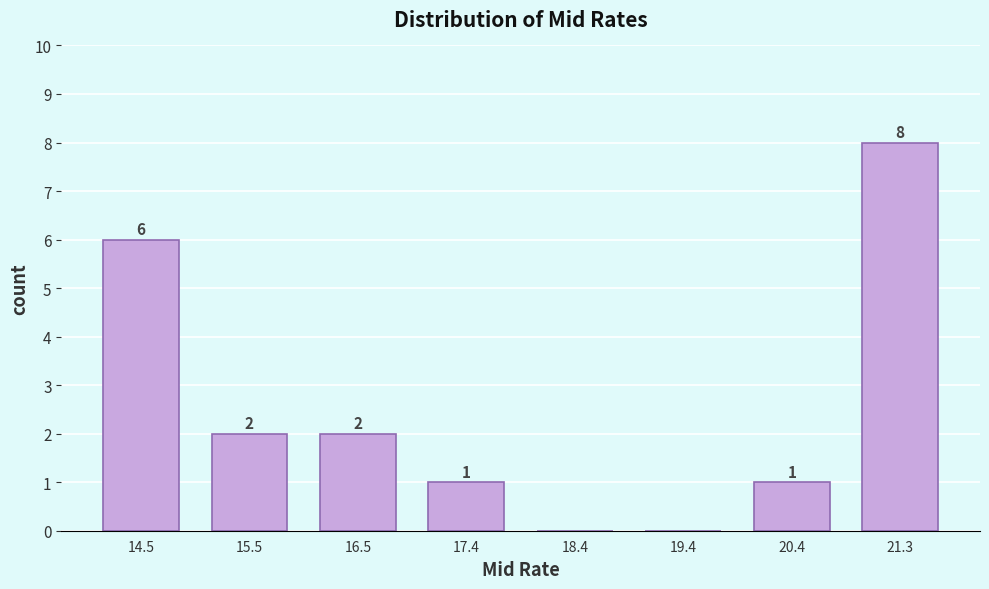

Which range on the x-axis has the tallest bar?

20.9 to 21.8